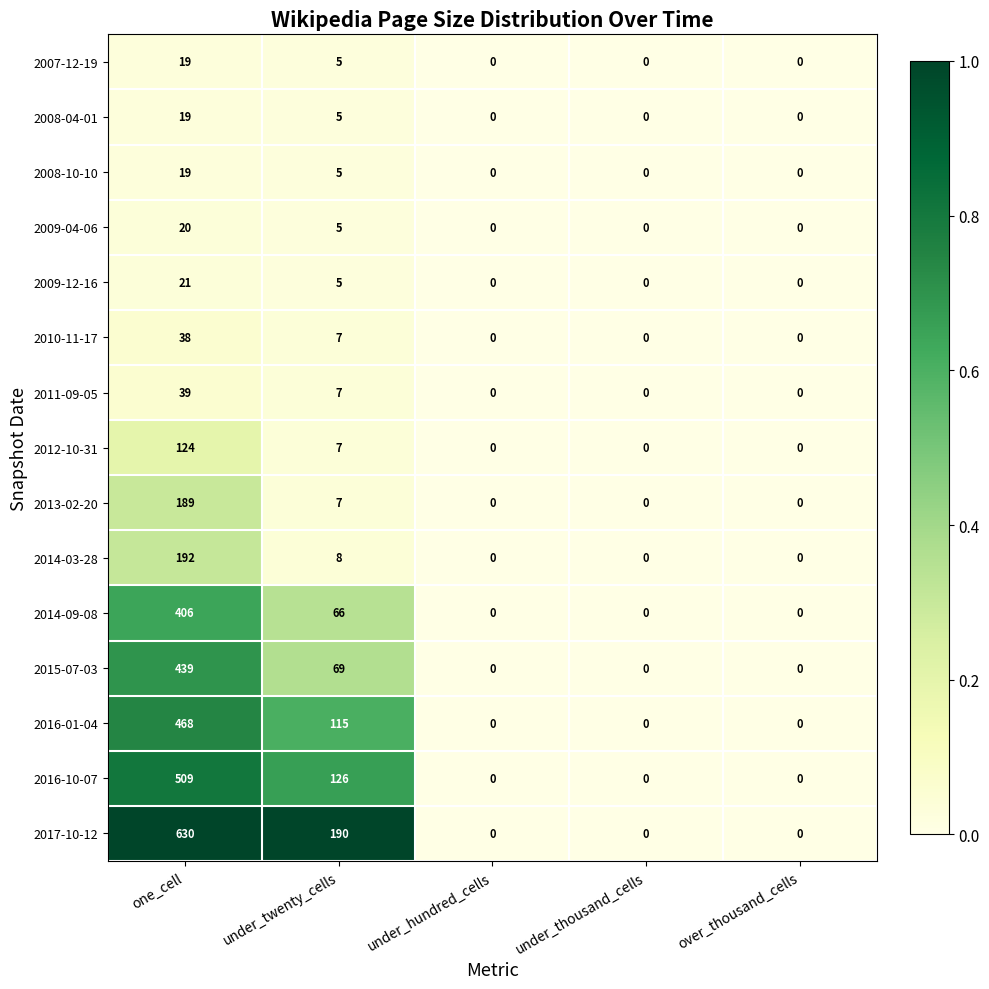

How many distinct data groups are displayed?

15